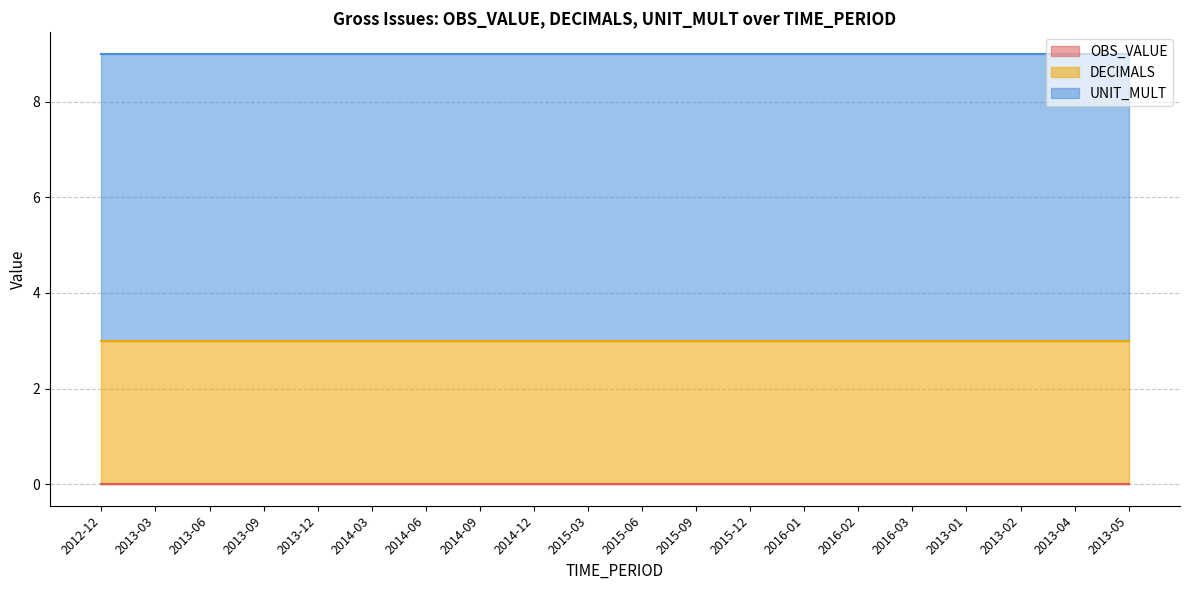

List the labels in order of OBS_VALUE value, largest first.

2012-12, 2013-03, 2013-06, 2013-09, 2013-12, 2014-03, 2014-06, 2014-09, 2014-12, 2015-03, 2015-06, 2015-09, 2015-12, 2016-01, 2016-02, 2016-03, 2013-01, 2013-02, 2013-04, 2013-05